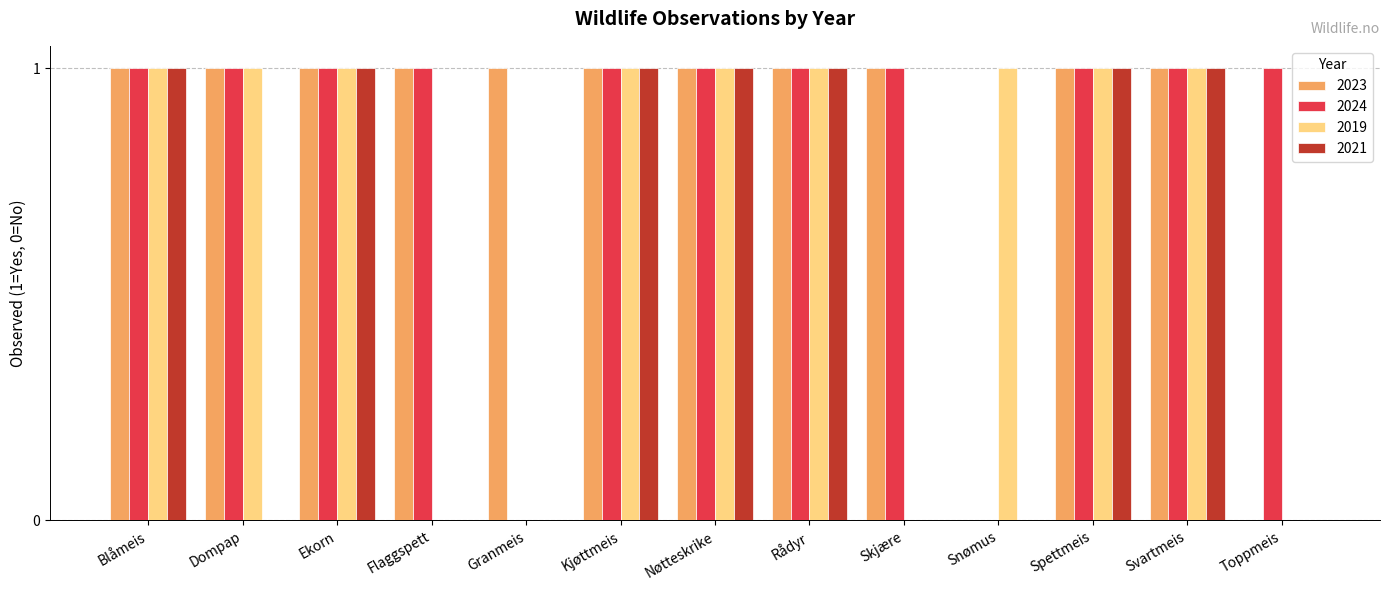

True or false: 2021 has a value of 1 at Rådyr.

True